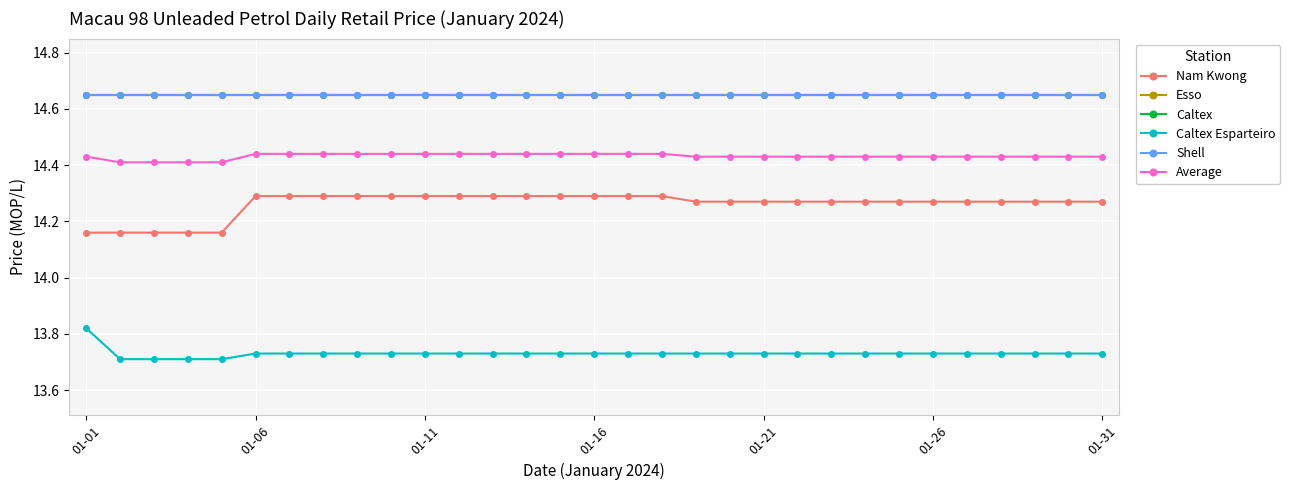

What is the value of the Average point at the 9th from the left?

14.4